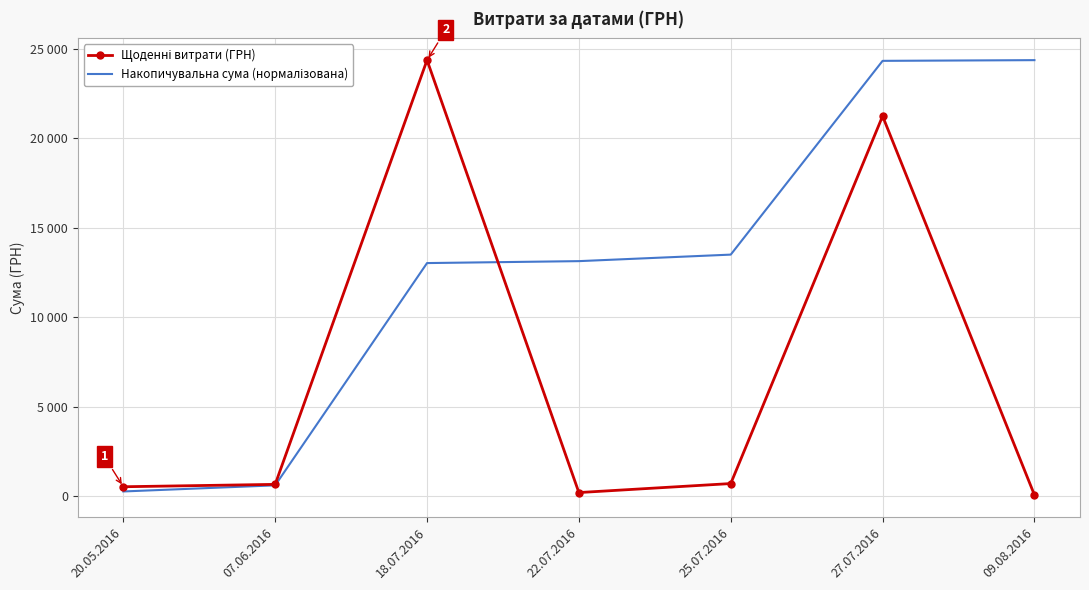

How many data points in Щоденні витрати (ГРН) are above 670?

3